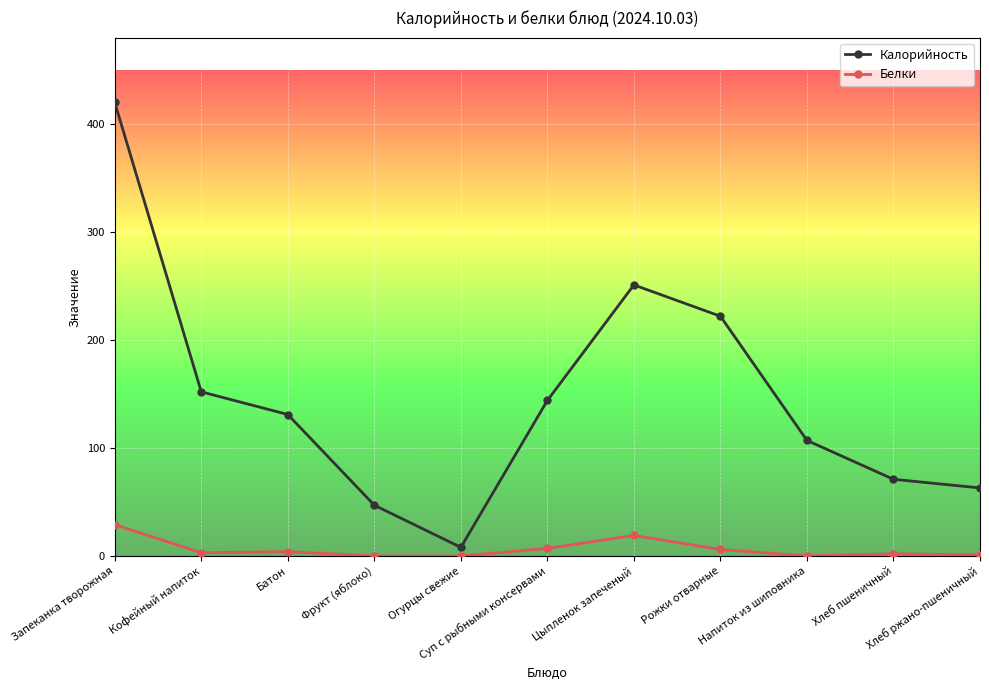

Which series has the widest spread of values?

Калорийность